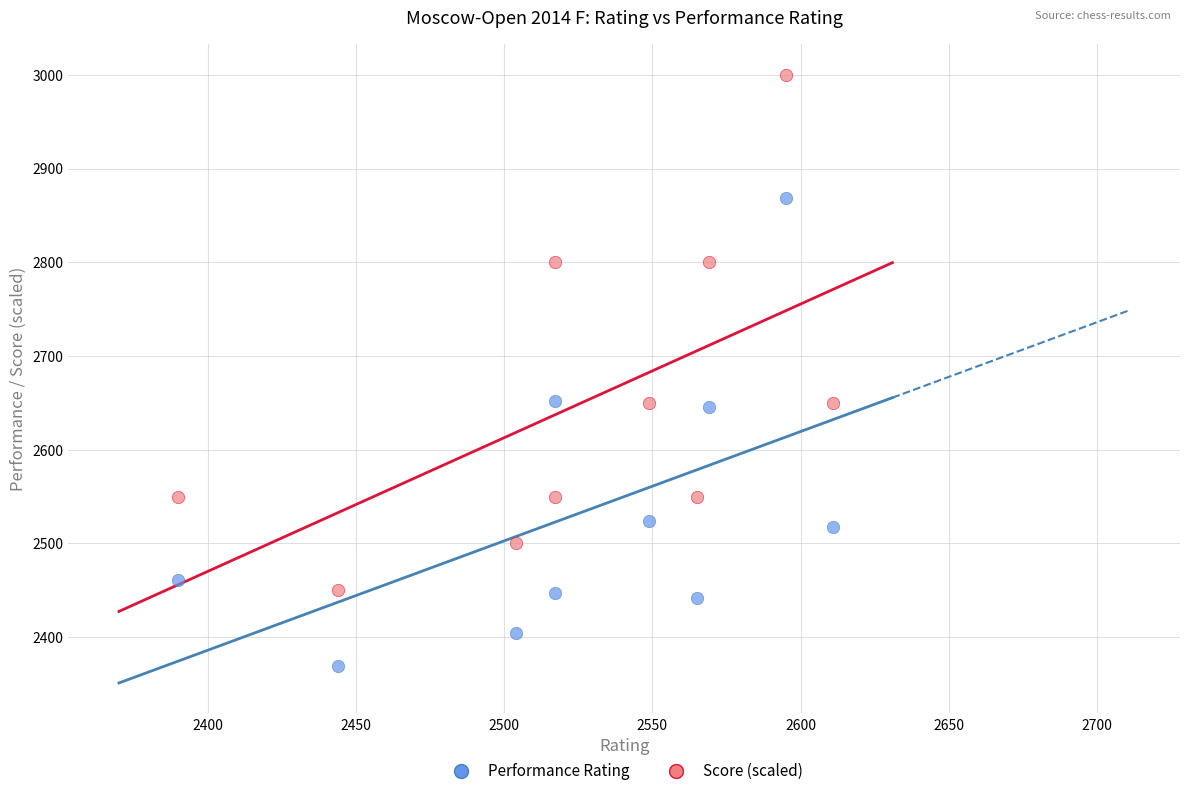

Which series contains the lowest Y value?

Performance Rating